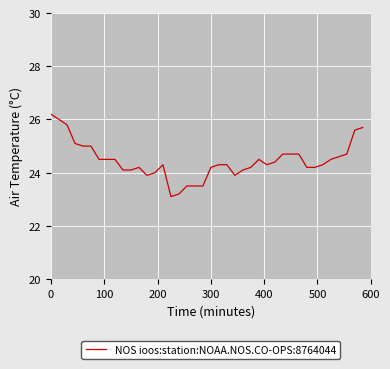

What is the smallest value displayed?

23.1